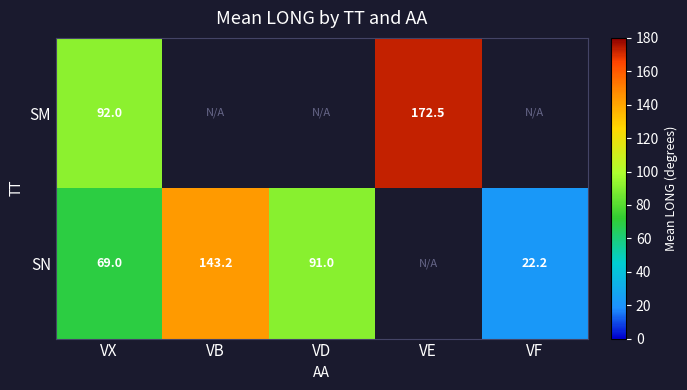

What is the smallest value displayed?

22.2